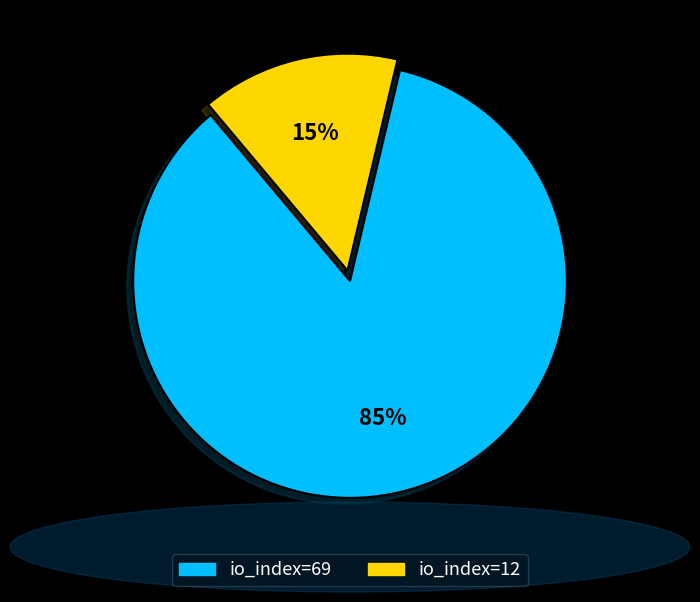

To the nearest percent, what percentage of the pie is io_index=12?

15%